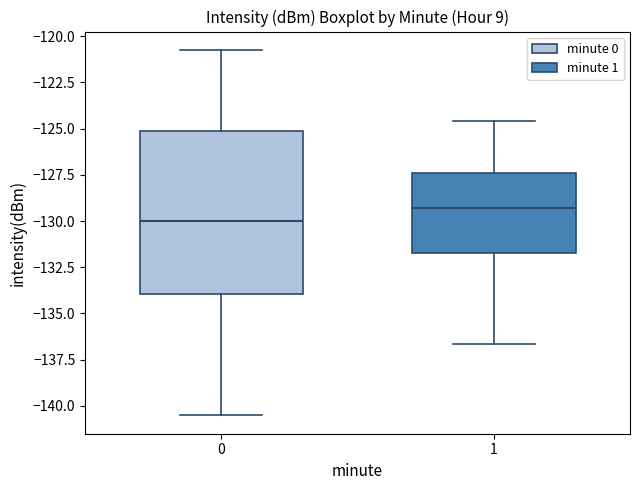

Where does the lower whisker of the box at x = 0 end on the y-axis? The values are not printed on the chart, so give them approximately, as read against the axis.

-140.5